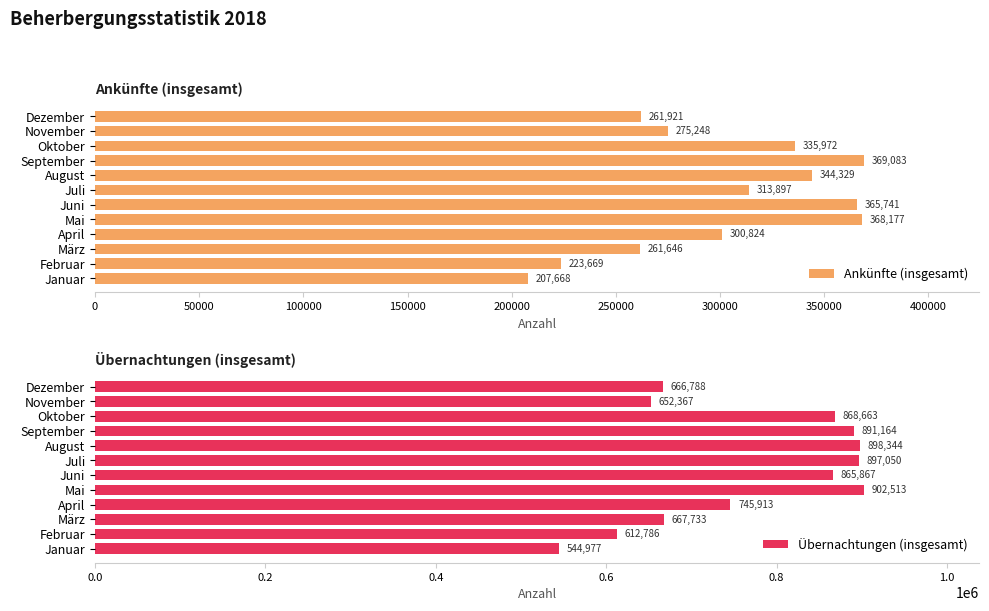

What is the greatest value displayed?

902513